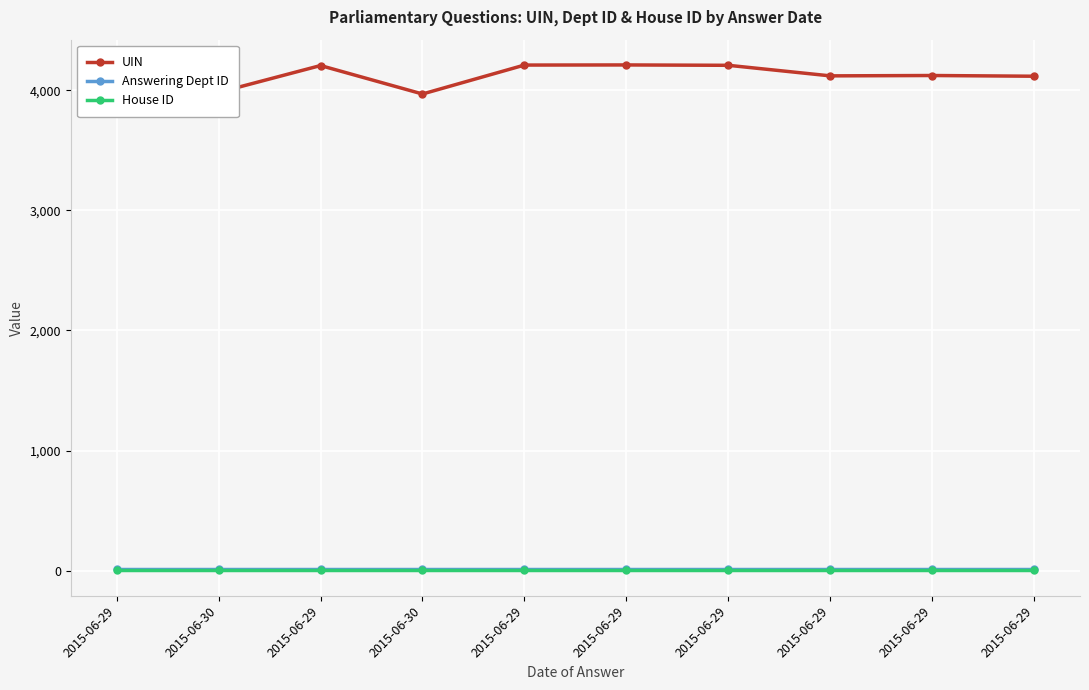

Is this an area chart (filled region under the line)?

No